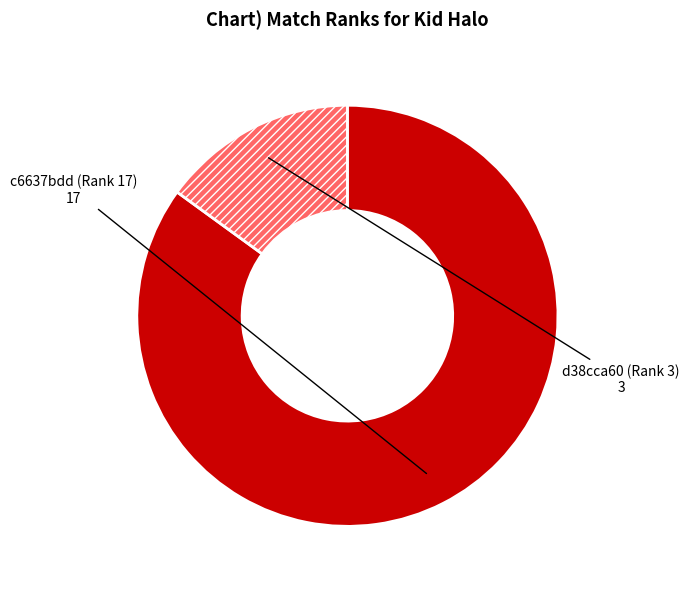

The d38cca60 (Rank 3) slice represents 22% of the pie. True or false?

False